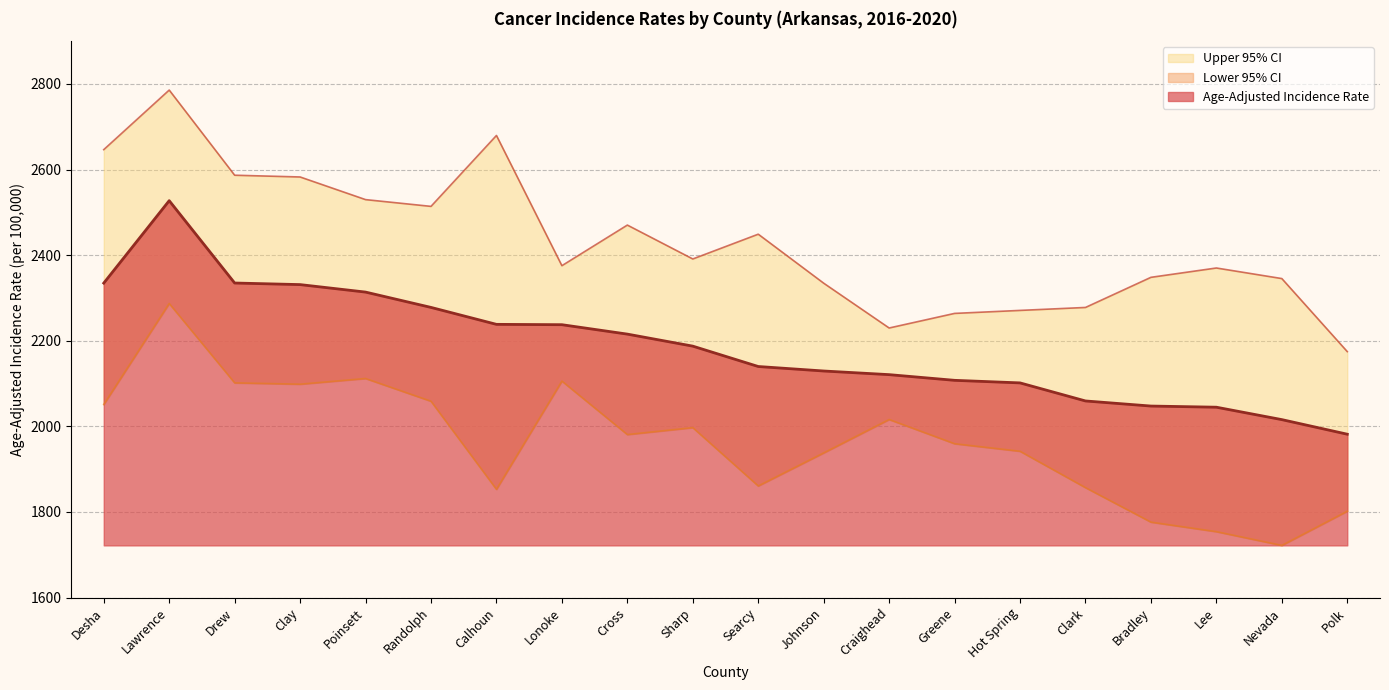

List the series in order of their peak value, highest first.

Upper 95% CI, Age-Adjusted Incidence Rate, Lower 95% CI